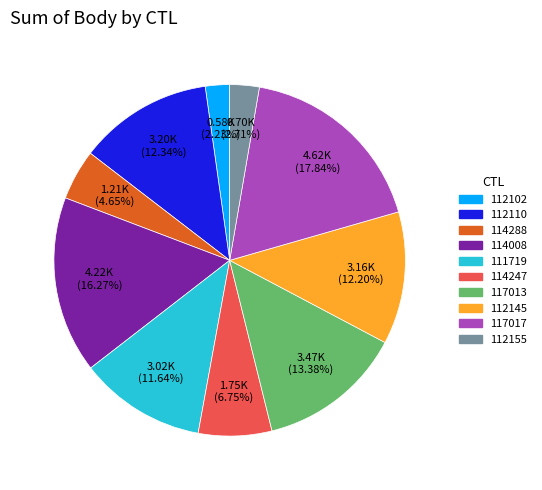

To the nearest percent, what percentage of the pie is 117013?

13%